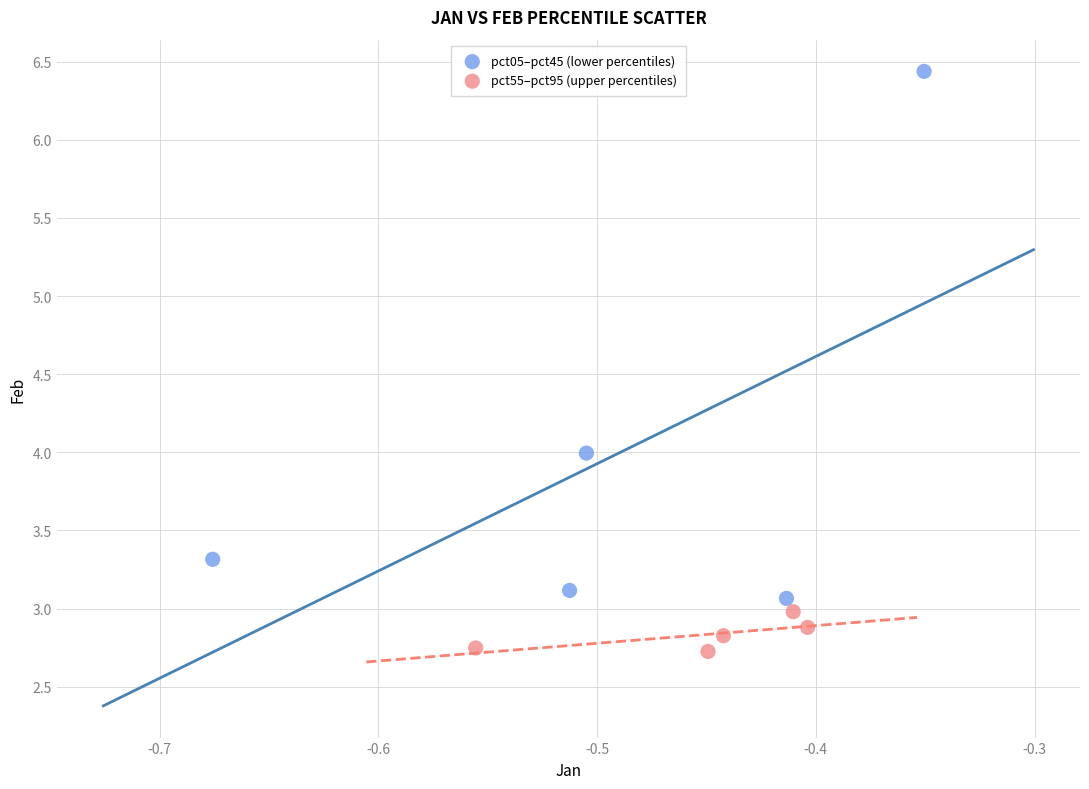

Which series contains the highest Y value?

pct05–pct45 (lower percentiles)